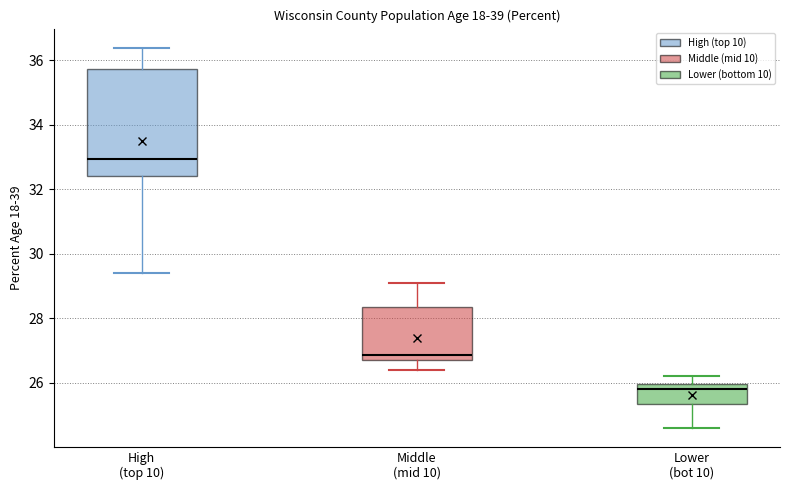

Which box has the lowest median line?

Lower (bot 10)